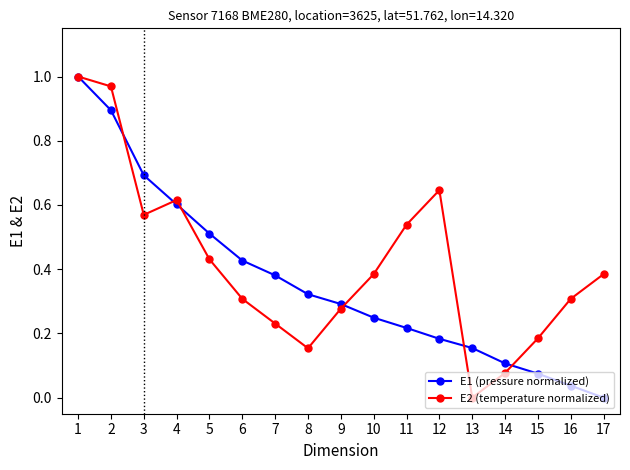

What is the difference between the second highest and second lowest values in the E2 (temperature normalized) series?

0.9